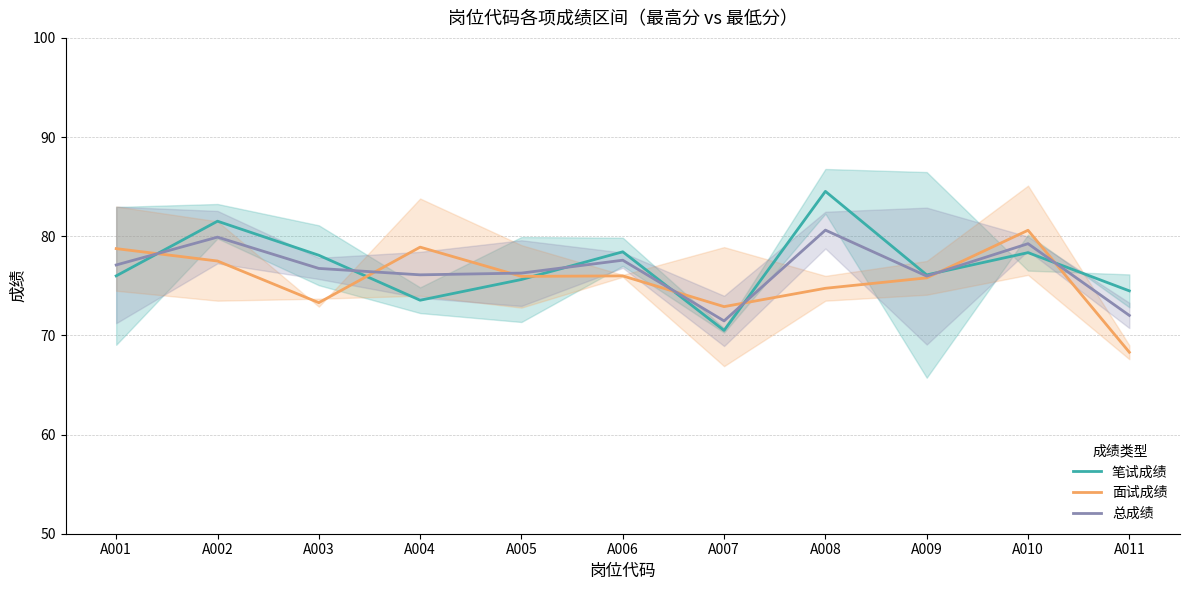

At A006, list the series in order from smallest to largest.

面试成绩, 总成绩, 笔试成绩